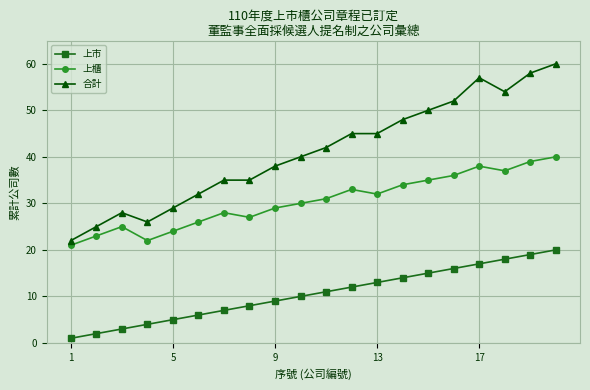

True or false: 合計 has more than 0 interior local peaks.

True